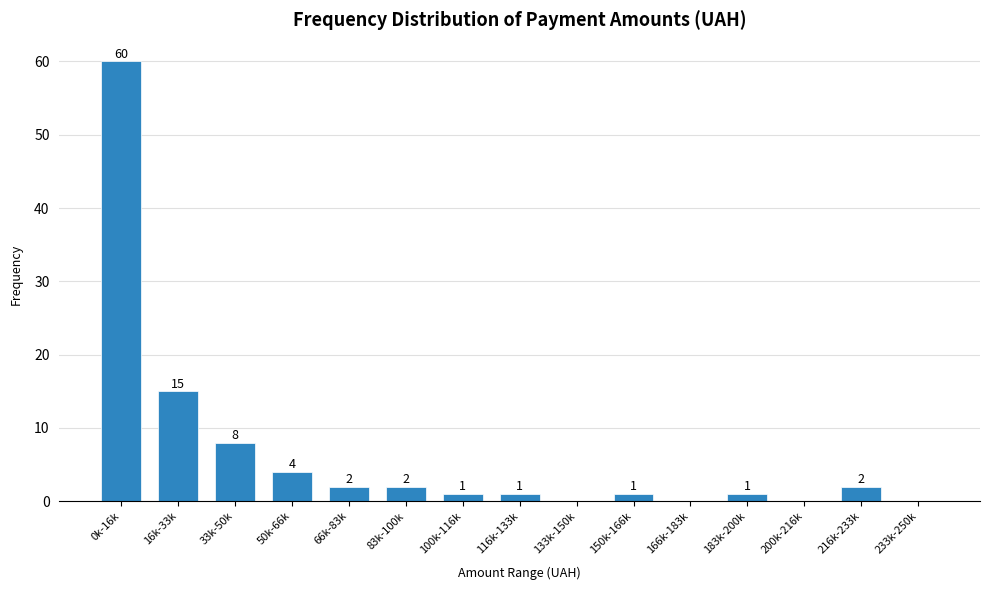

Reading left to right, transcribe all the data shown in this chart.

0k-16k=60	16k-33k=15	33k-50k=8	50k-66k=4	66k-83k=2	83k-100k=2	100k-116k=1	116k-133k=1	133k-150k=0	150k-166k=1	166k-183k=0	183k-200k=1	200k-216k=0	216k-233k=2	233k-250k=0